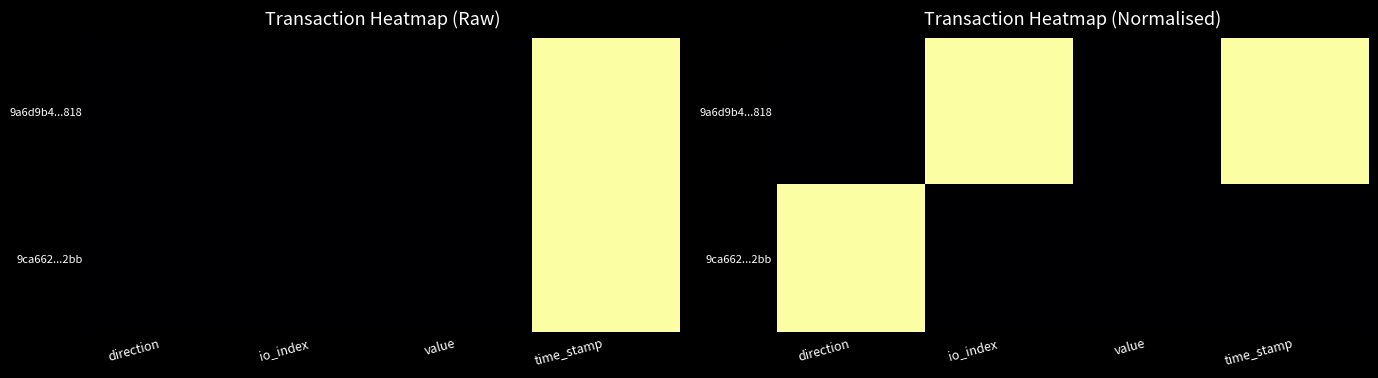

Is the value of 9a6d9b4...818 at io_index greater than the value of 9ca662...2bb at time_stamp?

Yes